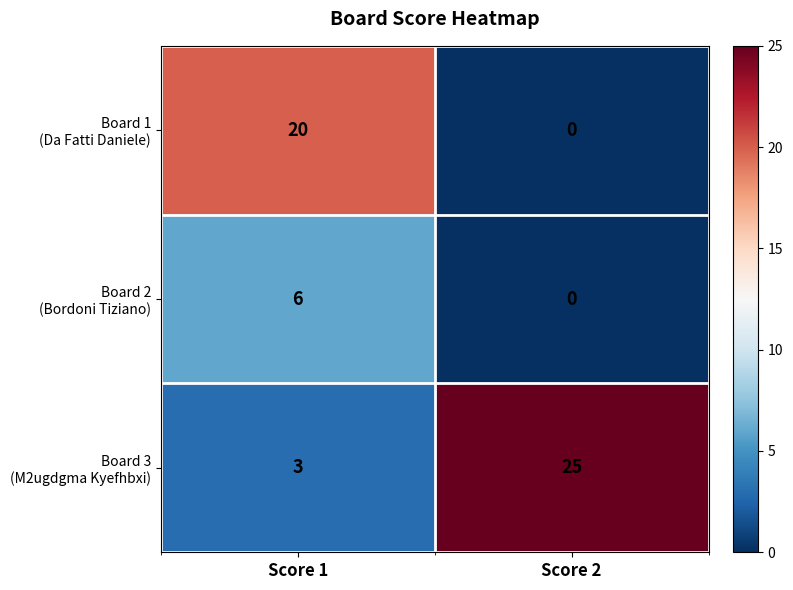

What is the greatest value displayed?

25